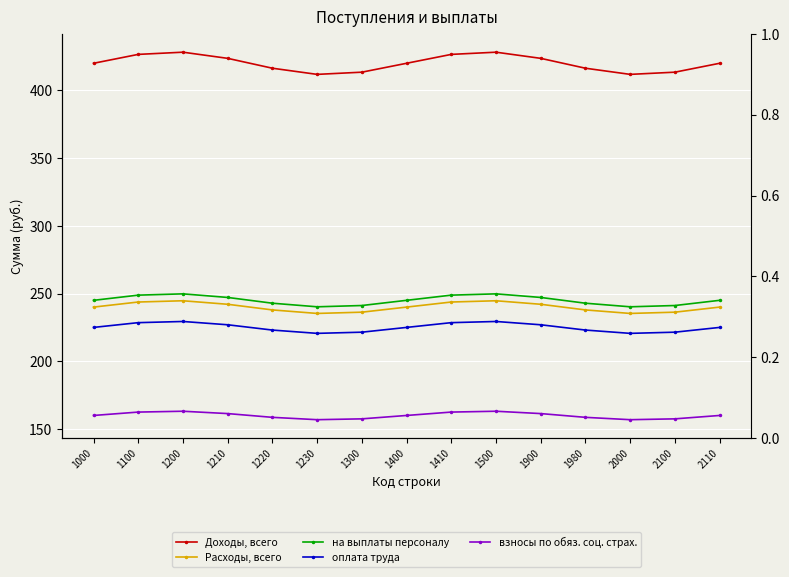

What is the greatest value displayed?

428.2